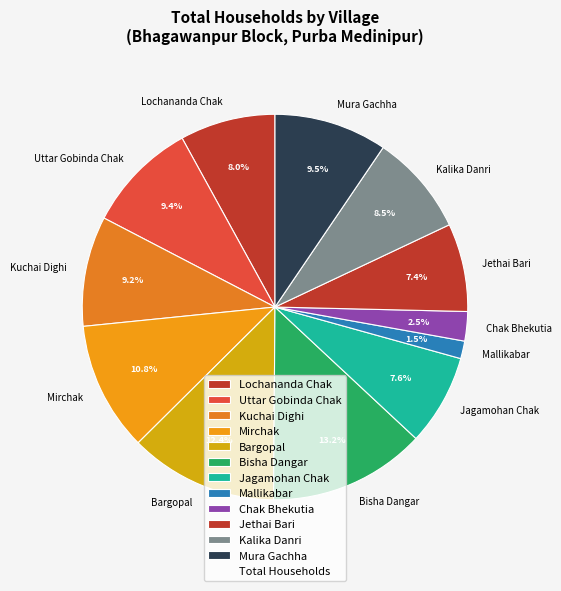

Which slice is the largest?

Bisha Dangar